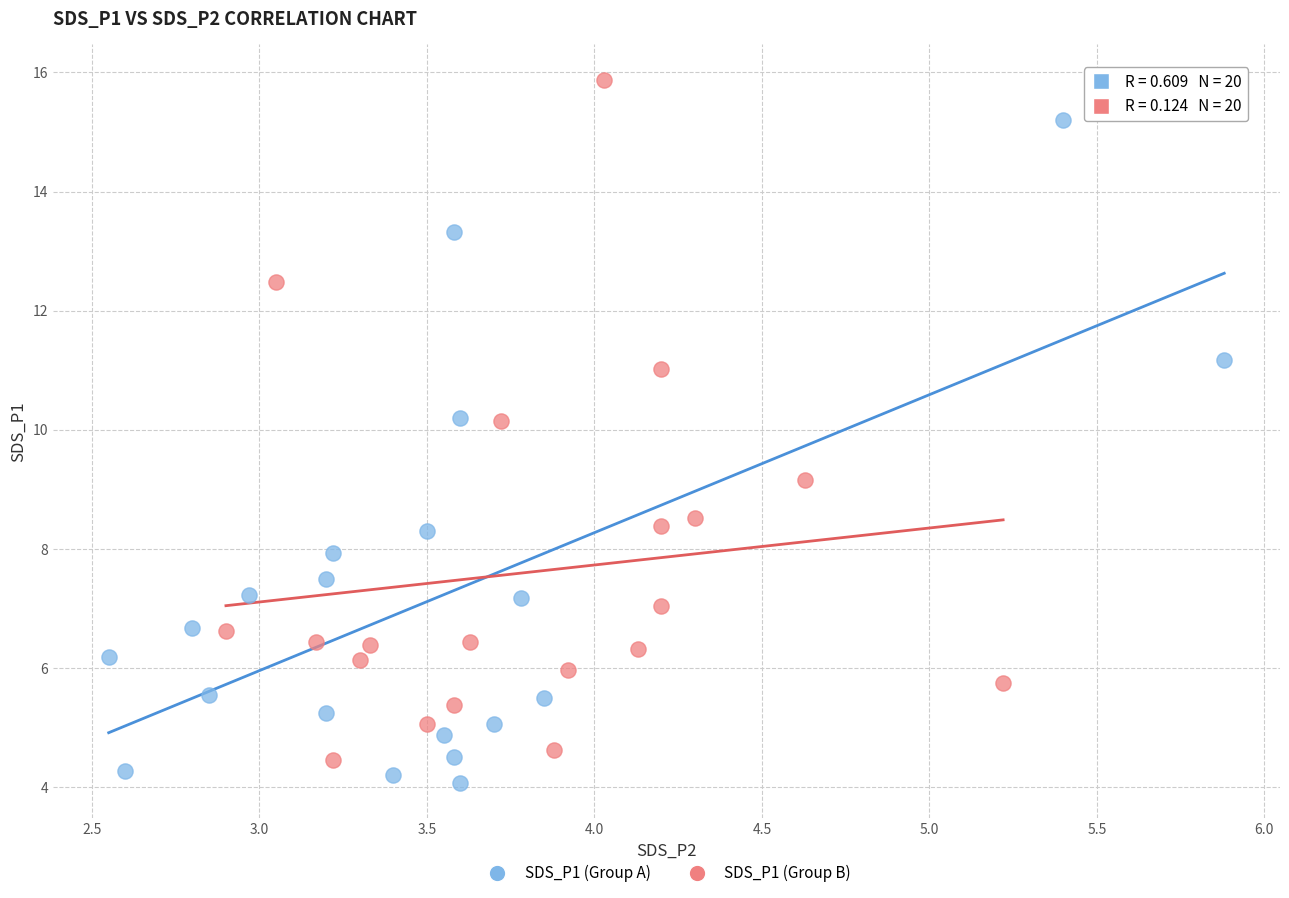

What are all the series names shown in the legend?

SDS_P1 (Group A), SDS_P1 (Group B)